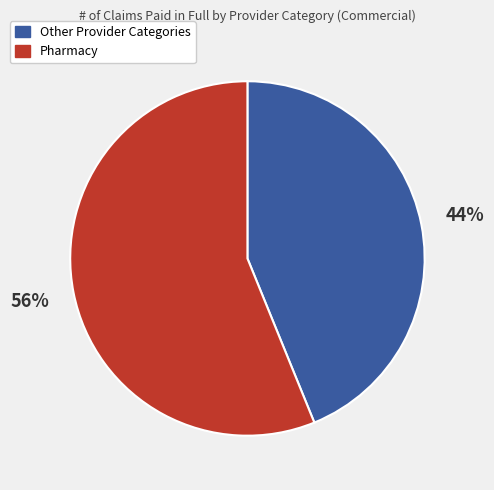

Rank the categories by value from lowest to highest.

Other Provider Categories, Pharmacy